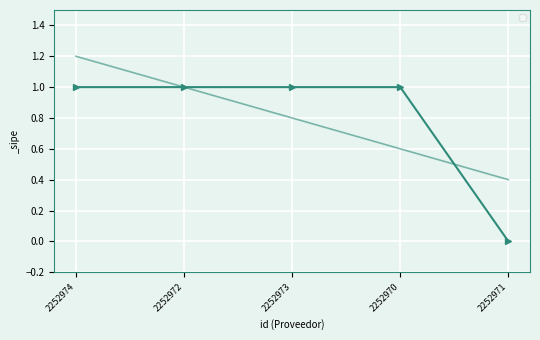

Reading left to right, list all the values displayed in this chart.

1	1	1	1	0